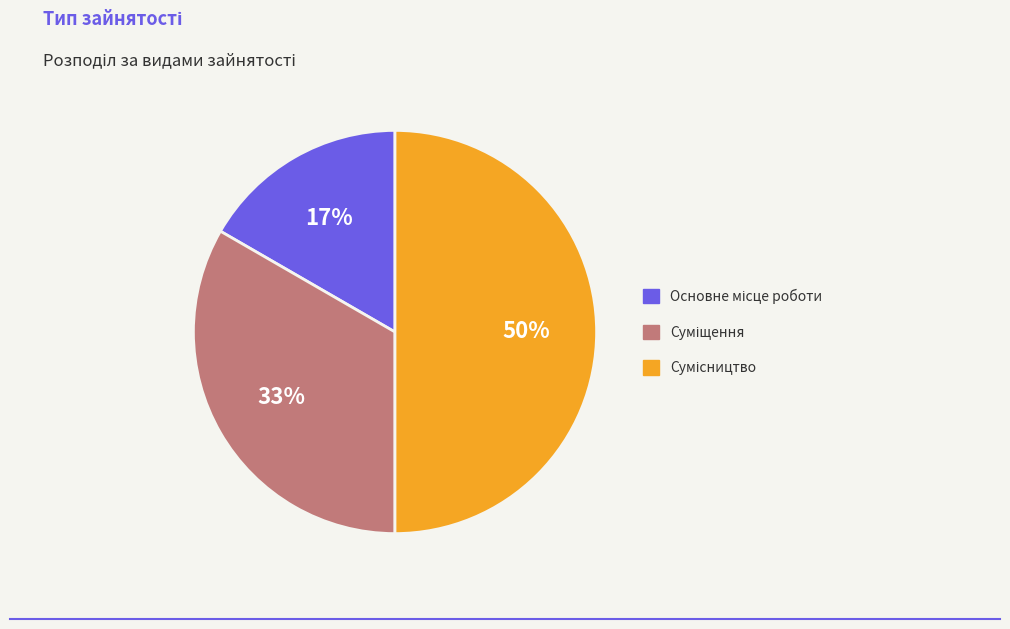

To the nearest percent, what is the average slice percentage?

33%